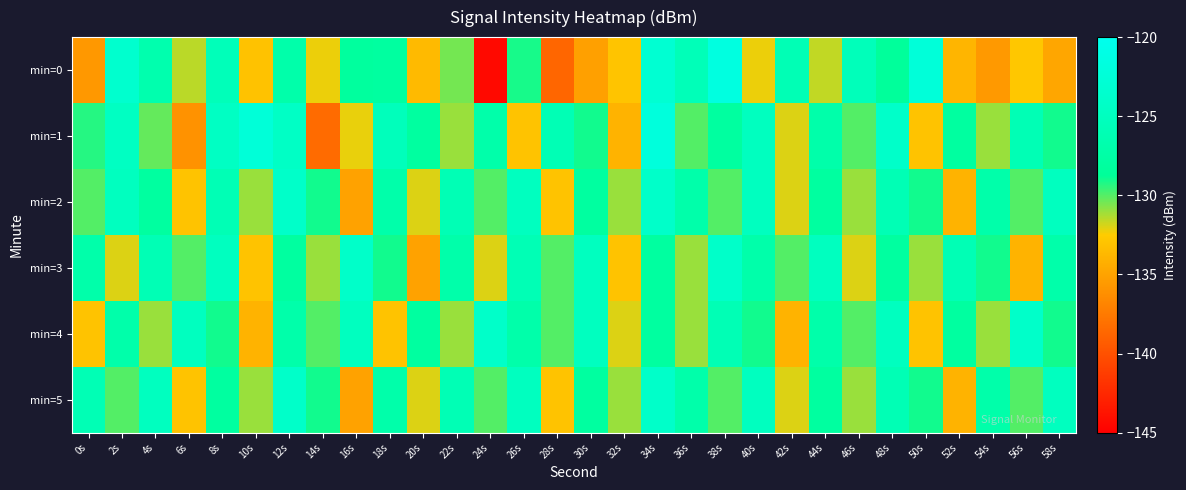

Between 8s and 0s, which is larger?

8s